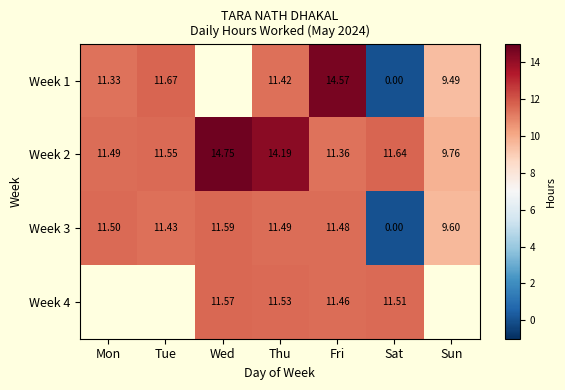

Which category has the highest value in the Week 3 series?

Wed